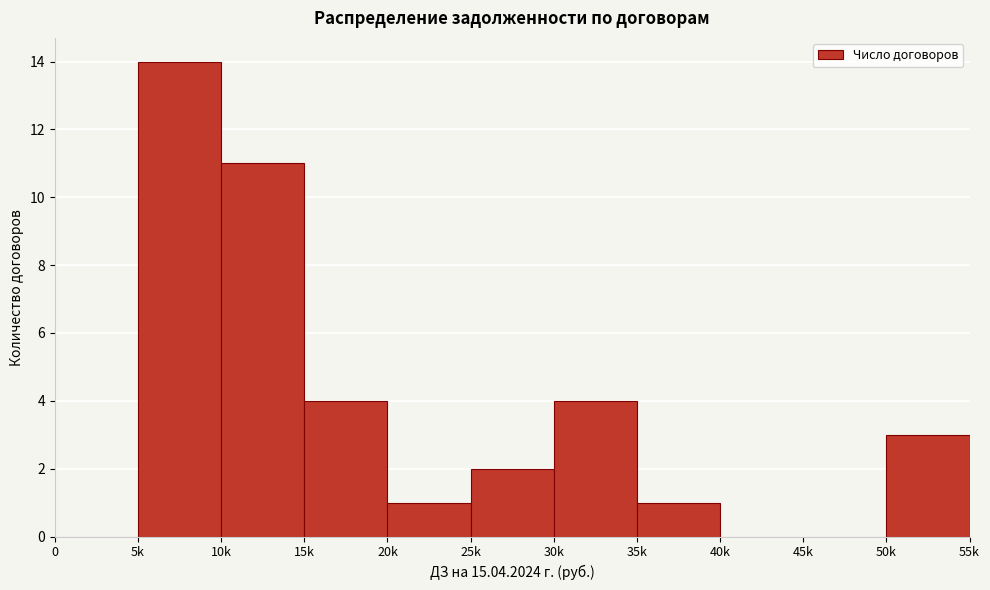

Reading left to right, what are all the values shown in this chart?

0=0	5k=14	10k=11	15k=4	20k=1	25k=2	30k=4	35k=1	40k=0	45k=0	50k=3